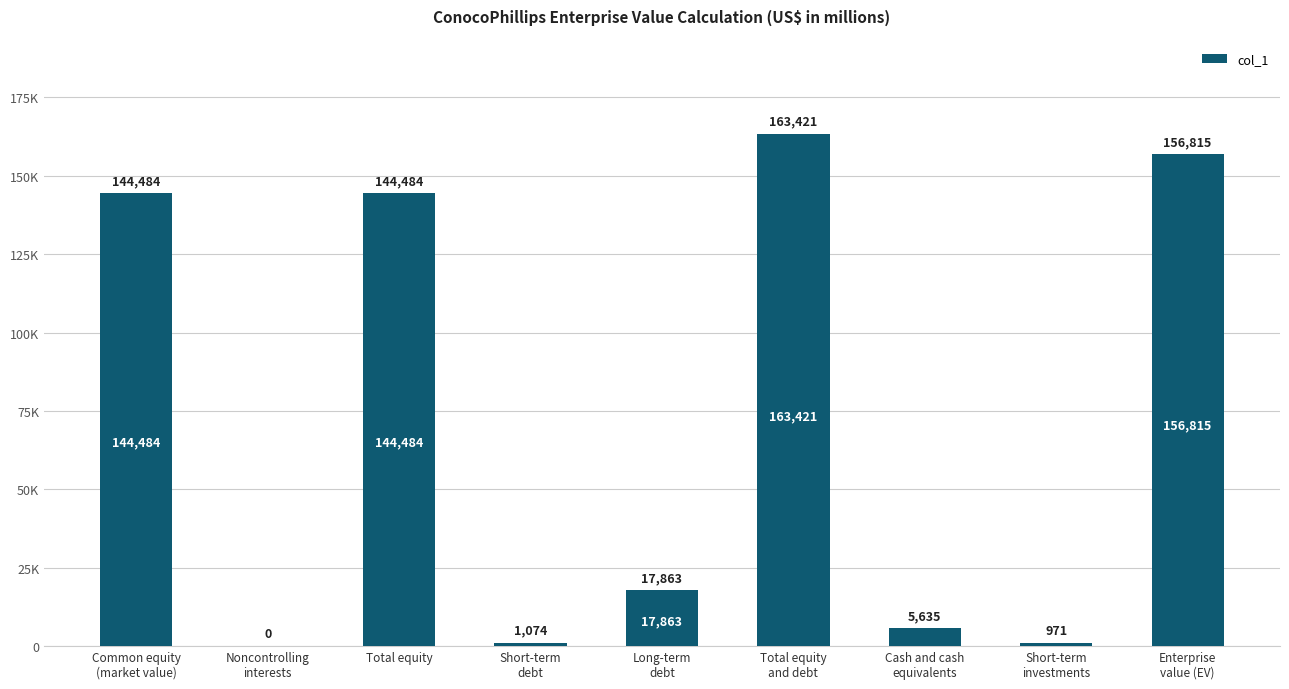

Are the bars horizontal?

No